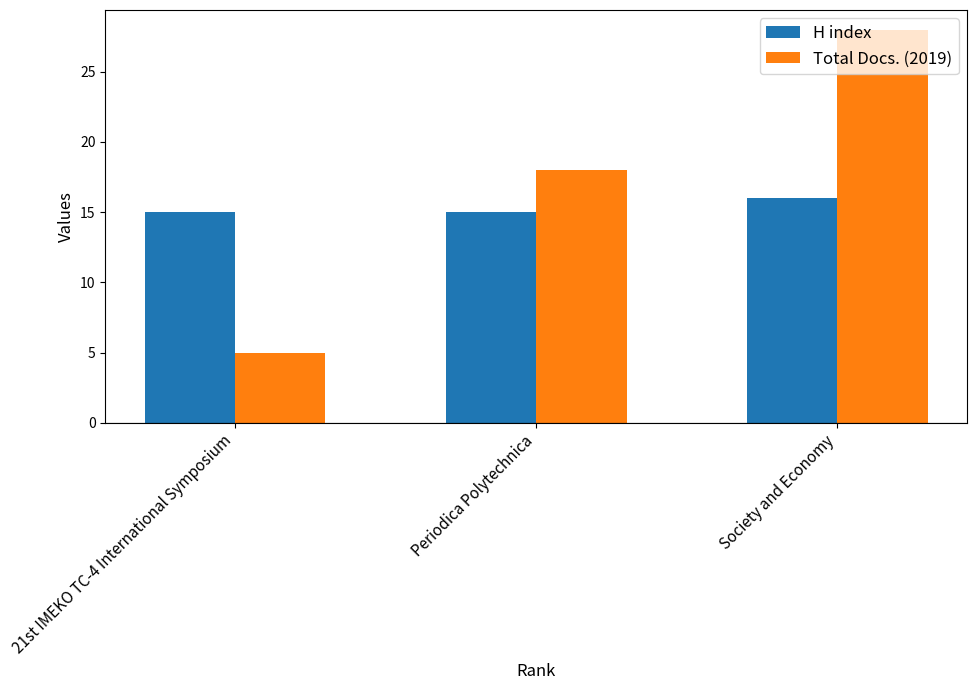

What position from the right is 21st IMEKO TC-4 International Symposium?

3